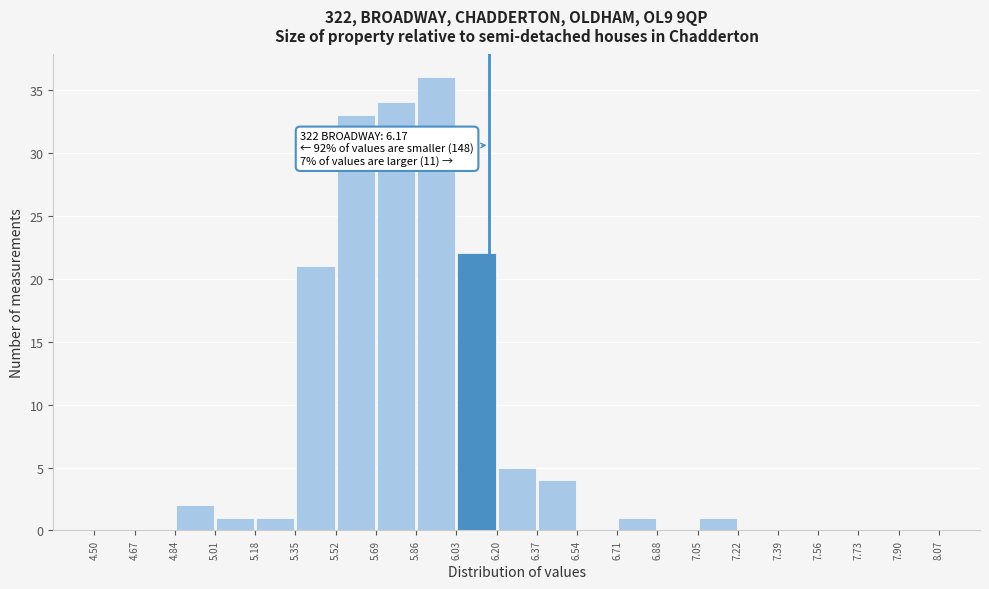

Which range on the x-axis has the tallest bar?

5.86 to 6.03